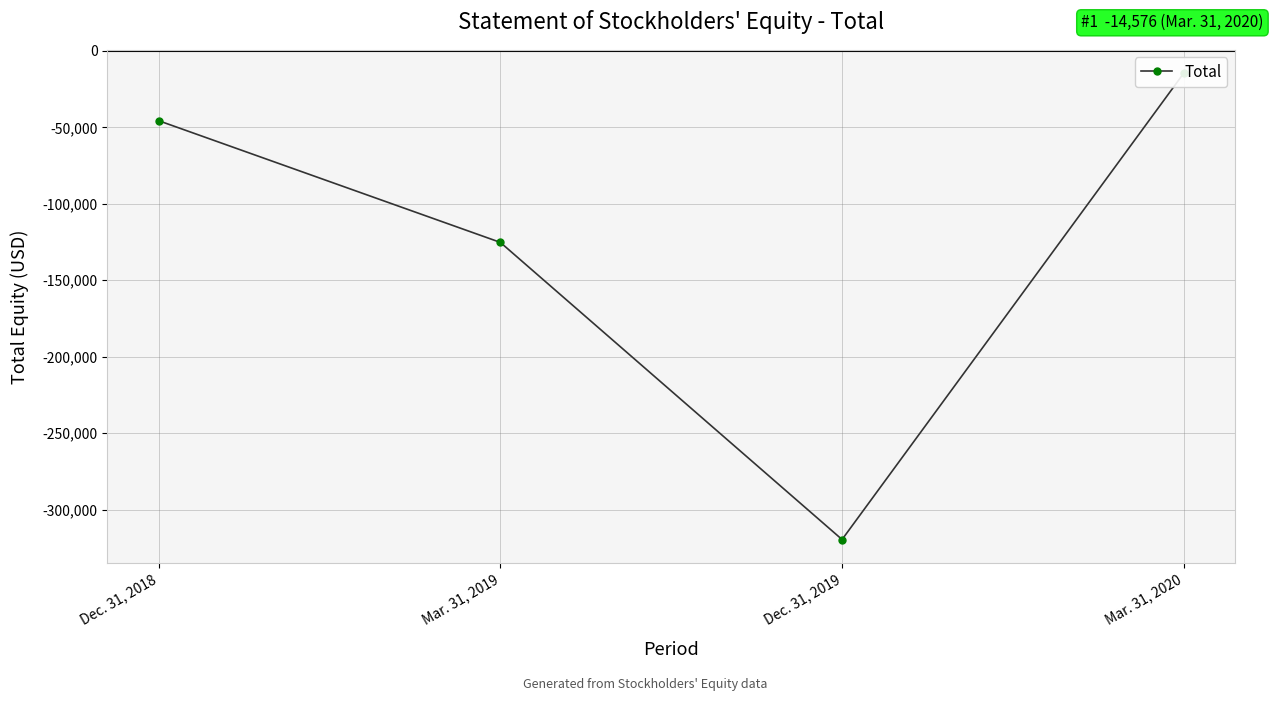

True or false: the data shows -319548 at Dec. 31, 2019.

True